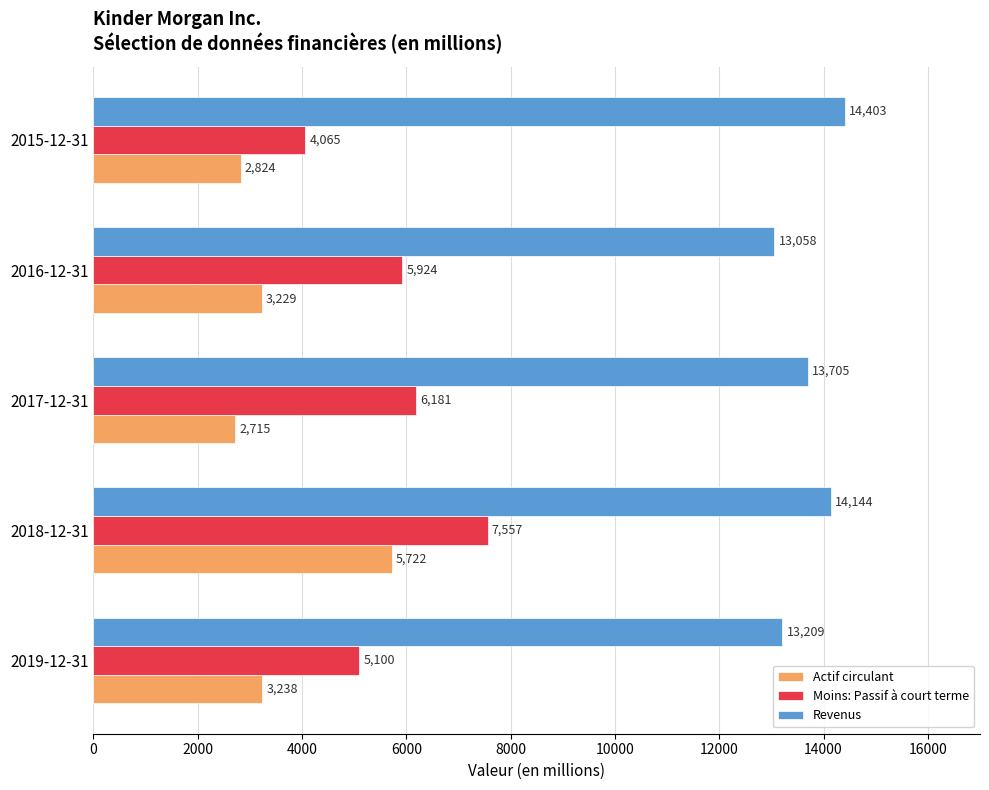

Is it true that Actif circulant equals 824 at 2016-12-31?

False